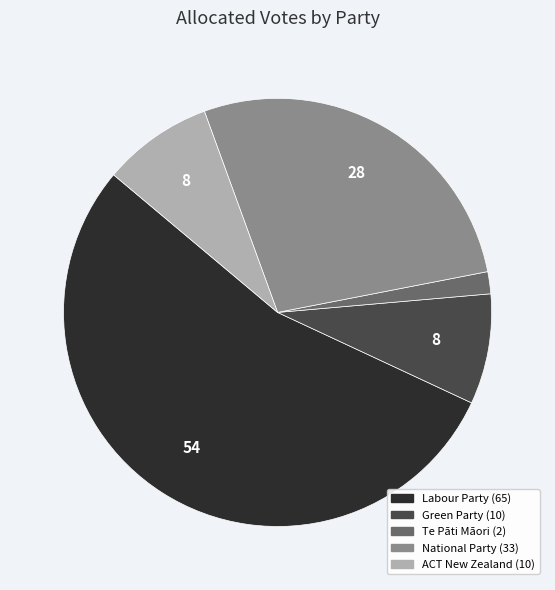

What is the majority slice?

Labour Party